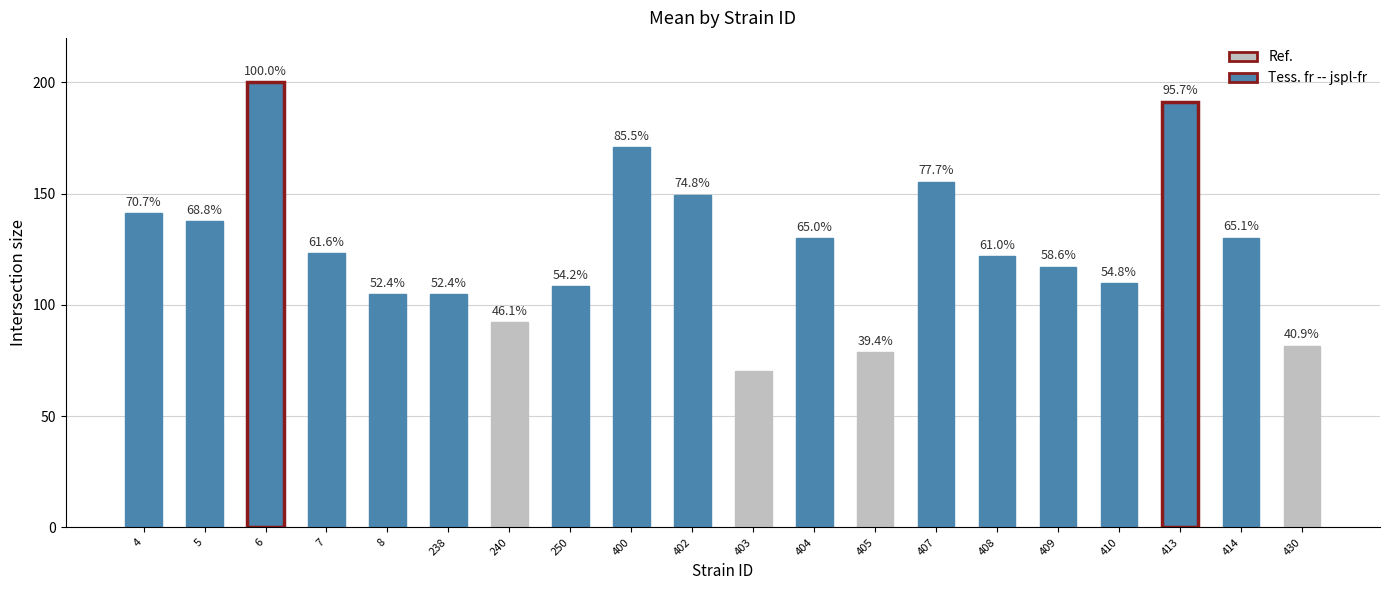

Reading left to right, what are all the values shown in this chart?

4=141.3	5=137.6	6=200.0	7=123.1	8=104.8	238=104.9	240=92.2	250=108.4	400=170.9	402=149.6	403=70.3	404=130.0	405=78.8	407=155.4	408=122.0	409=117.2	410=109.7	413=191.3	414=130.2	430=81.8